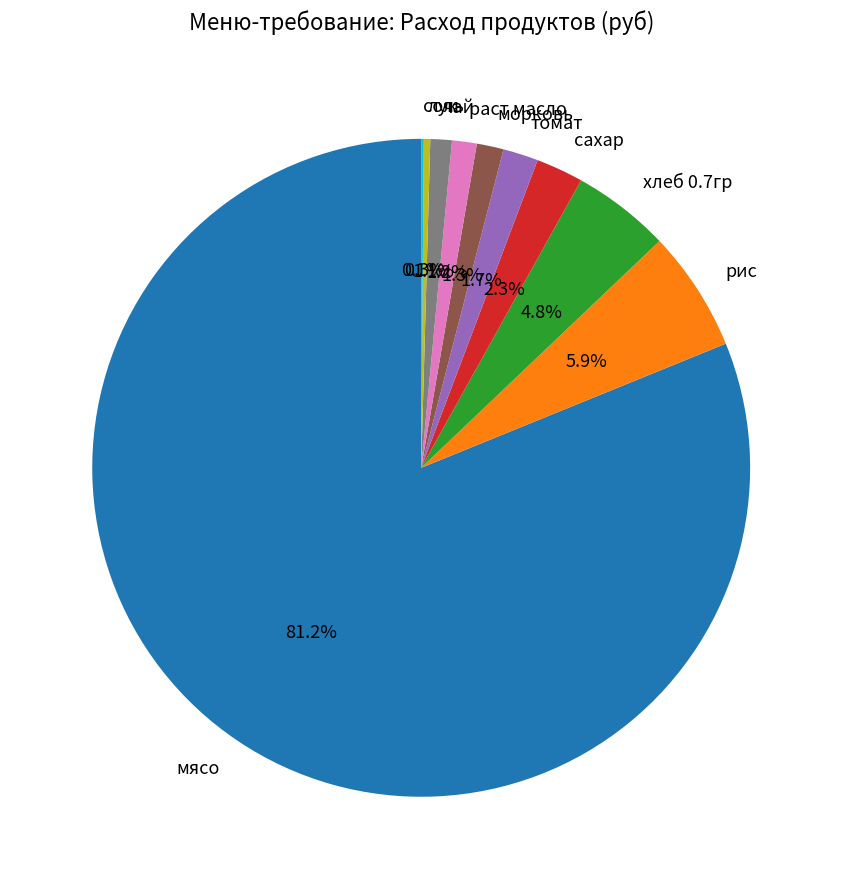

To the nearest percent, what is the difference between the largest and smallest slice percentages?

81%